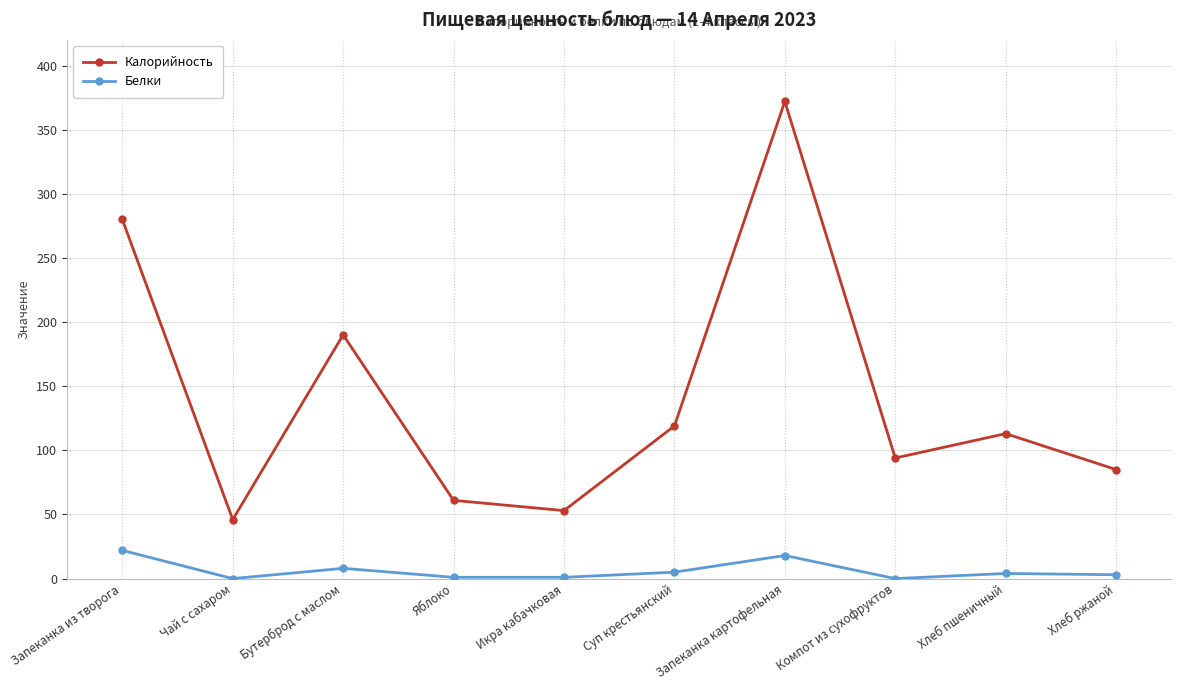

Which series changed the most between Бутерброд с маслом and Хлеб пшеничный?

Калорийность